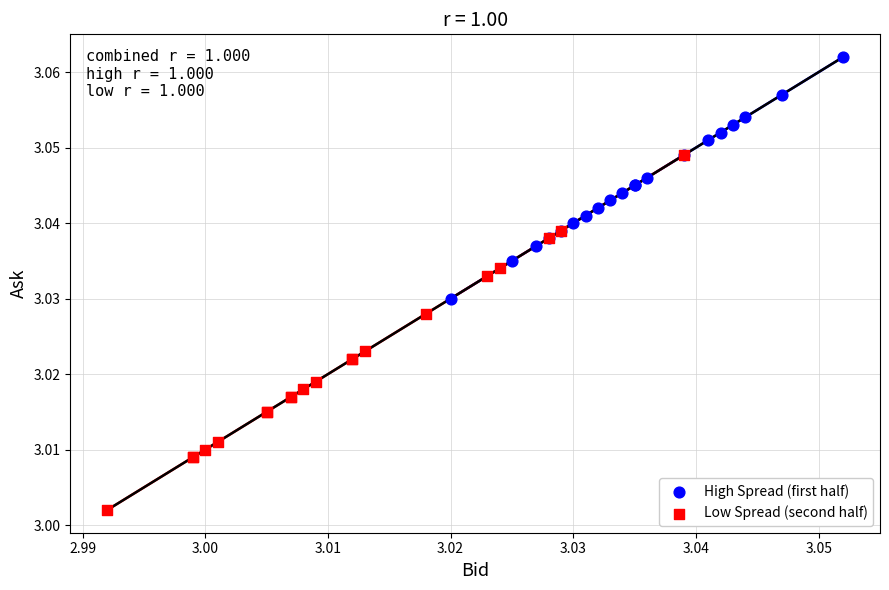

Which series contains the lowest Y value?

Low Spread (second half)